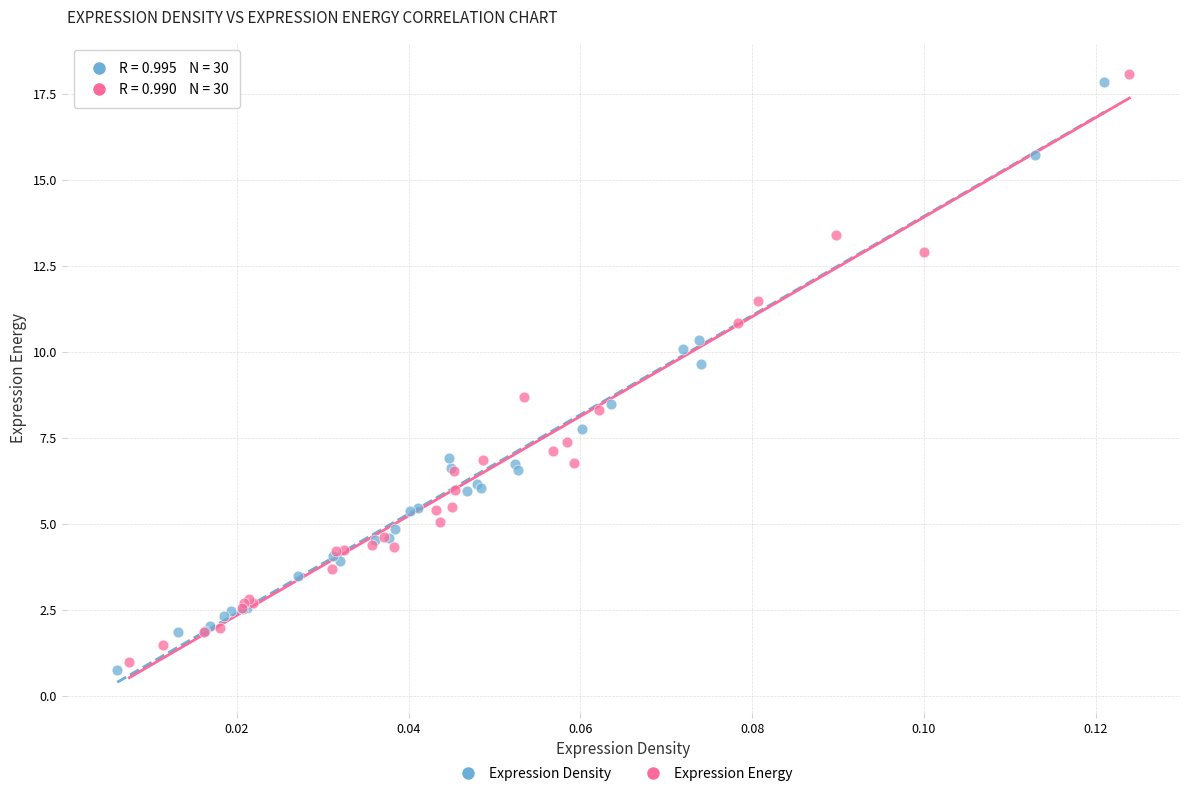

Which series has the largest Y range (max minus min)?

Expression Energy